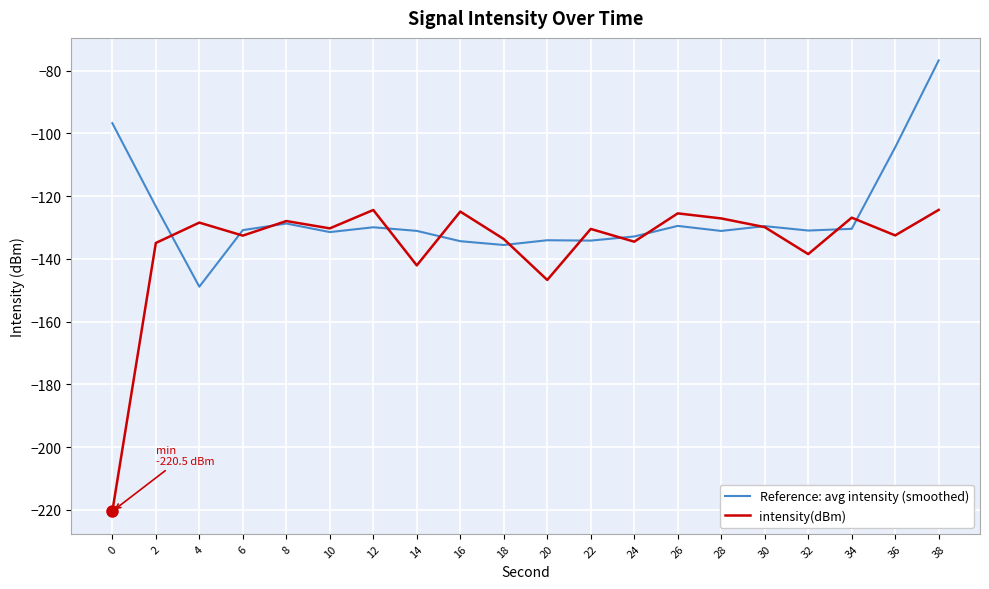

True or false: intensity(dBm) has a value of -231.8 at 36.

False